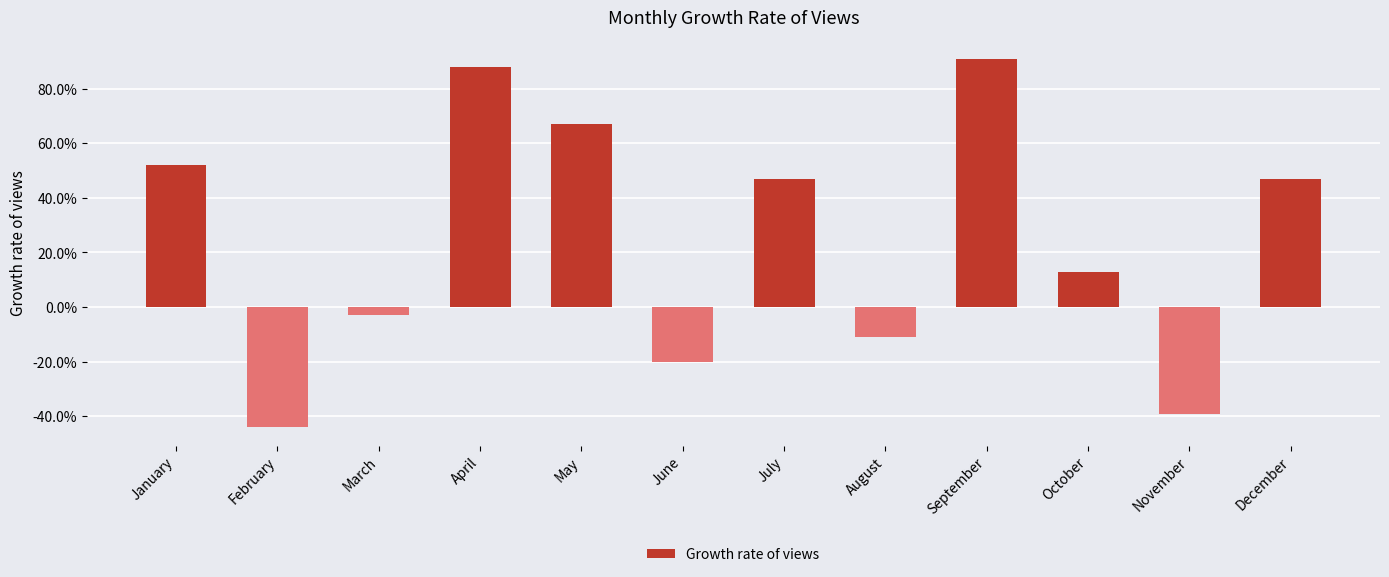

Is it true that the value at May is 0.7?

True